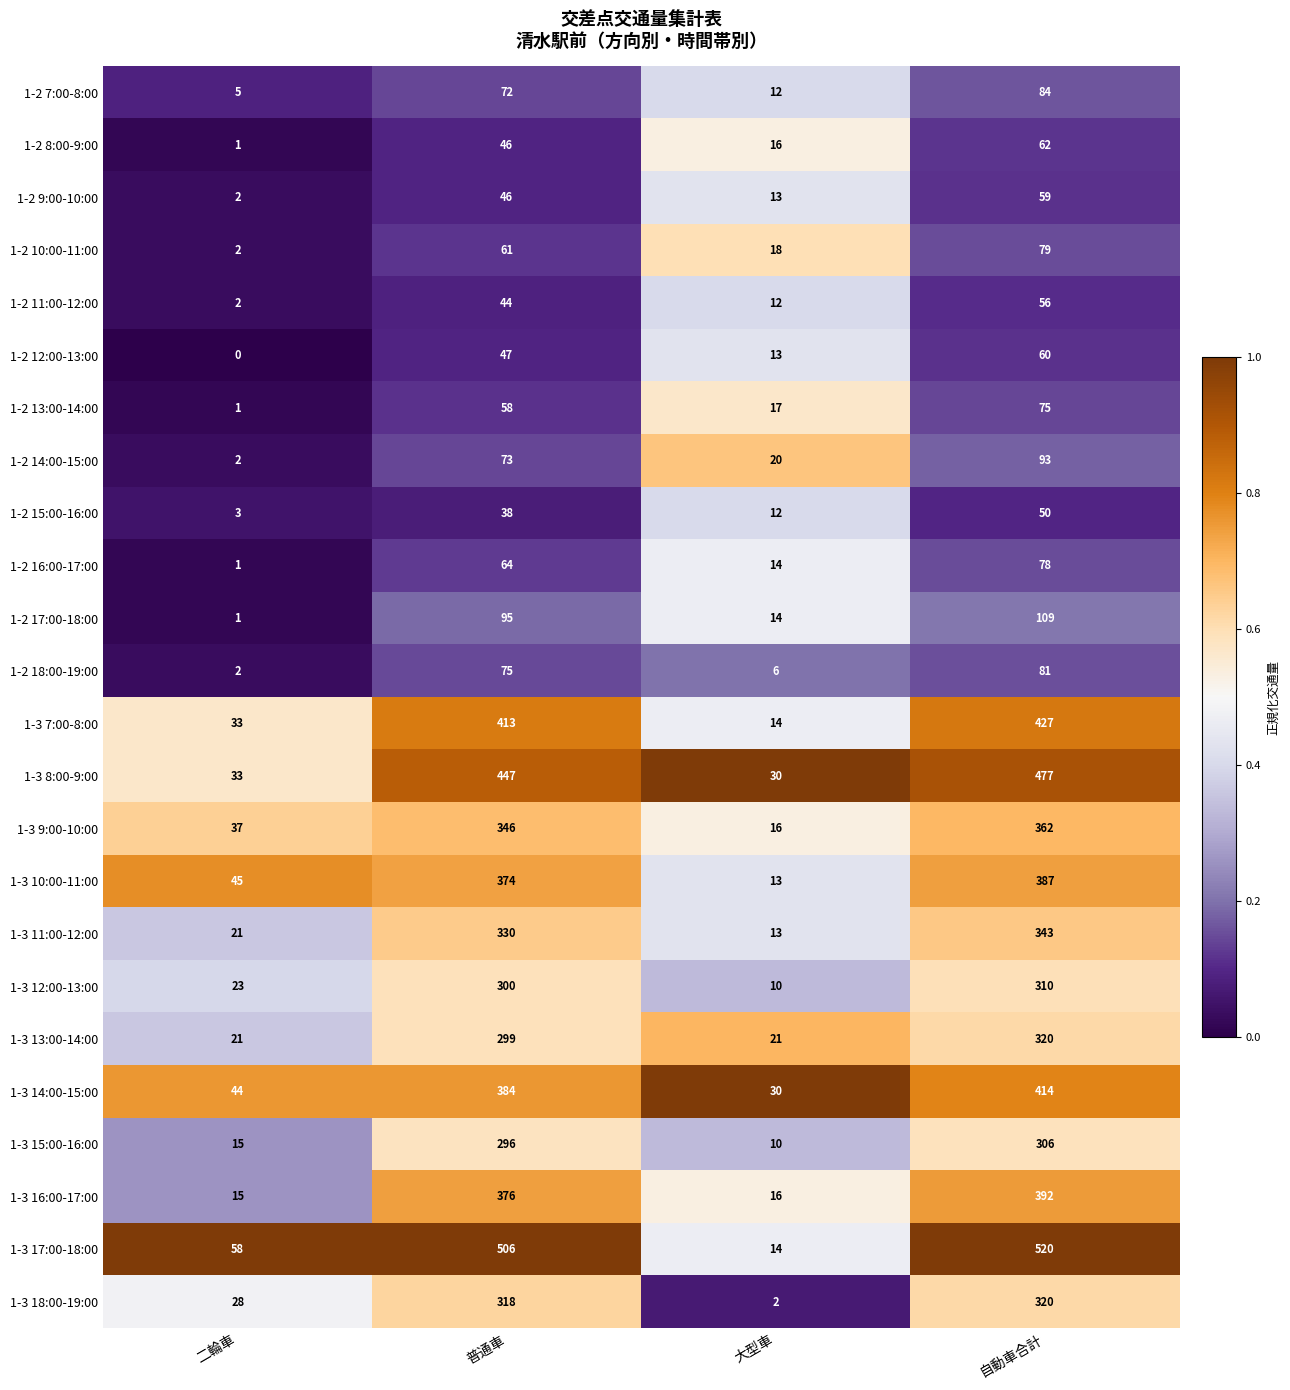

Is it true that 1-3 11:00-12:00 equals 582 at 普通車?

False